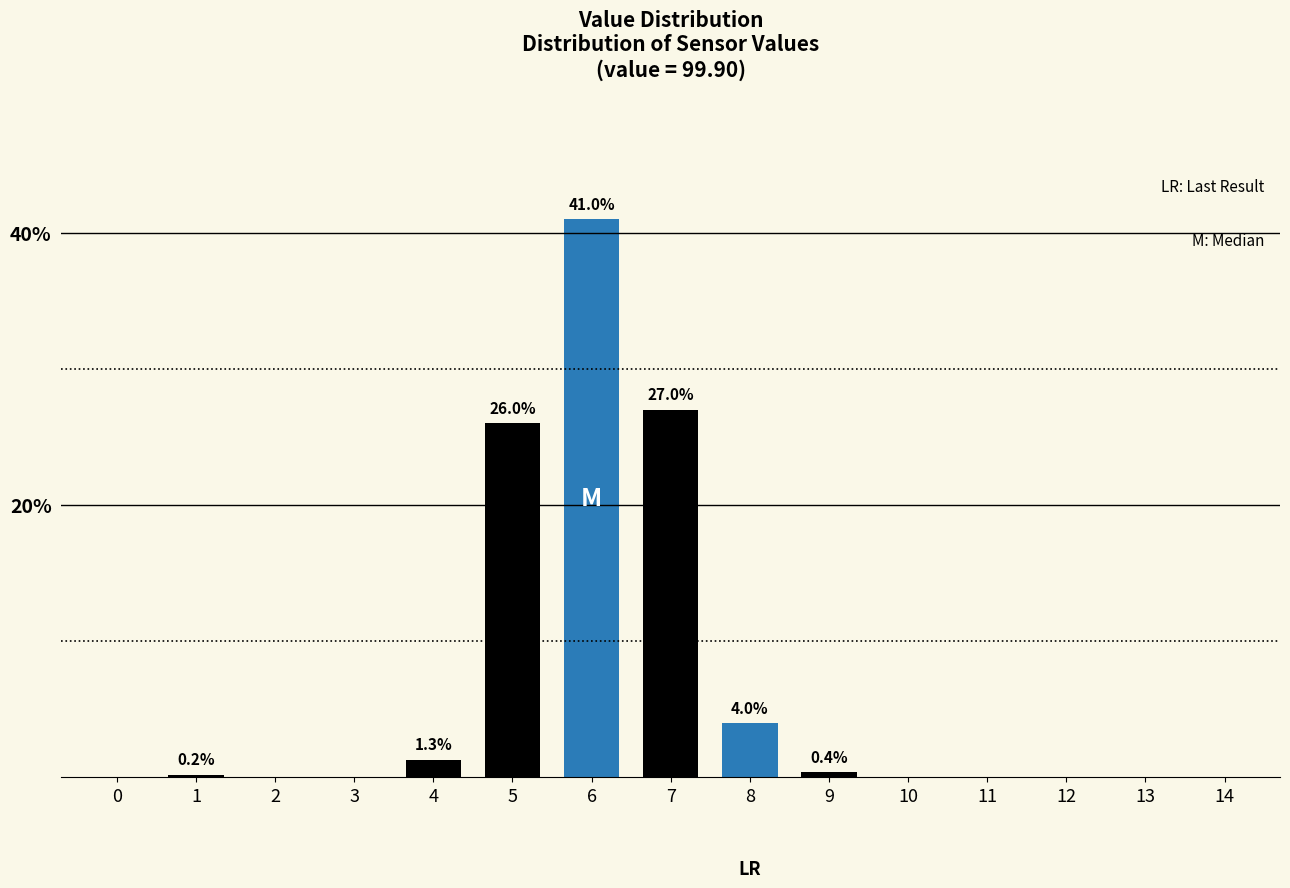

Reading left to right, list all the values displayed in this chart.

0=0.0	1=0.2	2=0.0	3=0.0	4=1.3	5=26.0	6=41.0	7=27.0	8=4.0	9=0.4	10=0.0	11=0.0	12=0.0	13=0.0	14=0.0